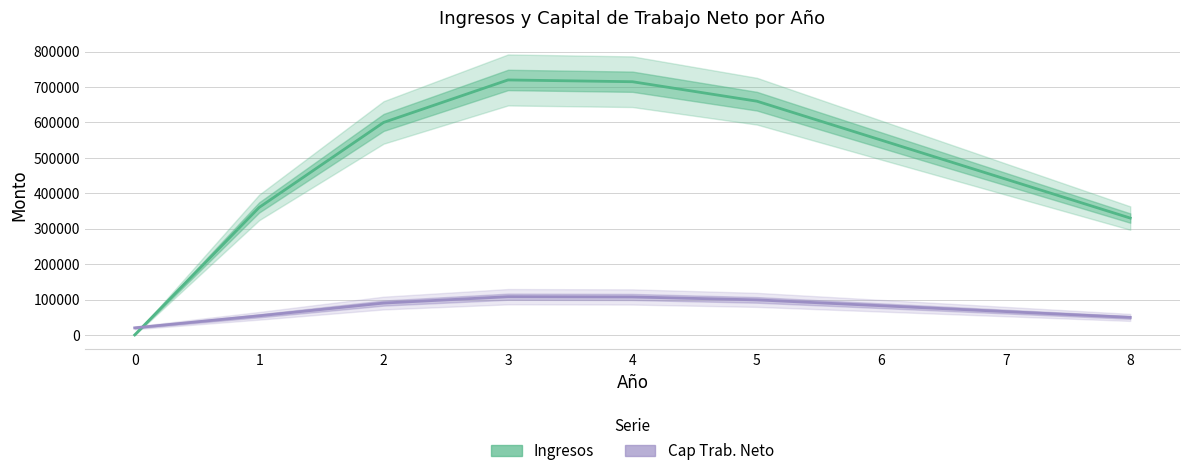

Which has a higher value, 7 or 2?

2